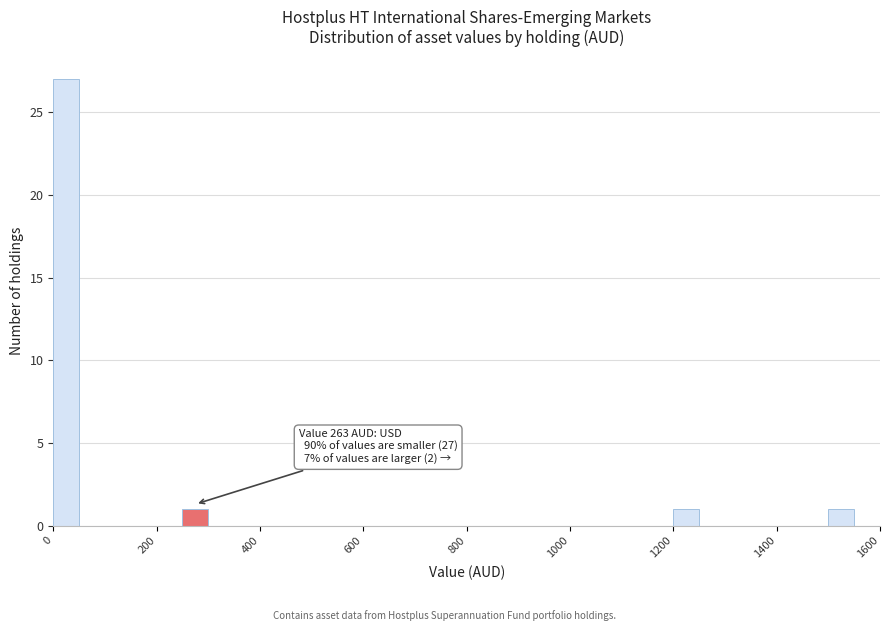

Around what value on the x-axis is the tallest bar? Give the approximate position of its centre, as read against the axis.

20